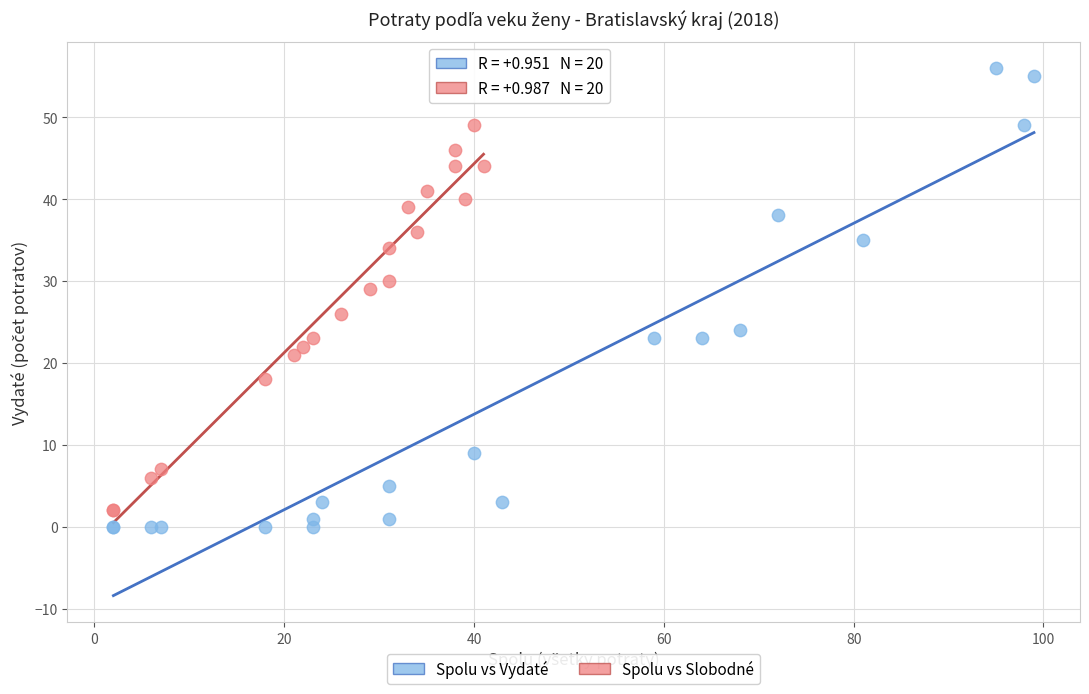

Which series has the widest spread of Y values?

Spolu vs Vydaté